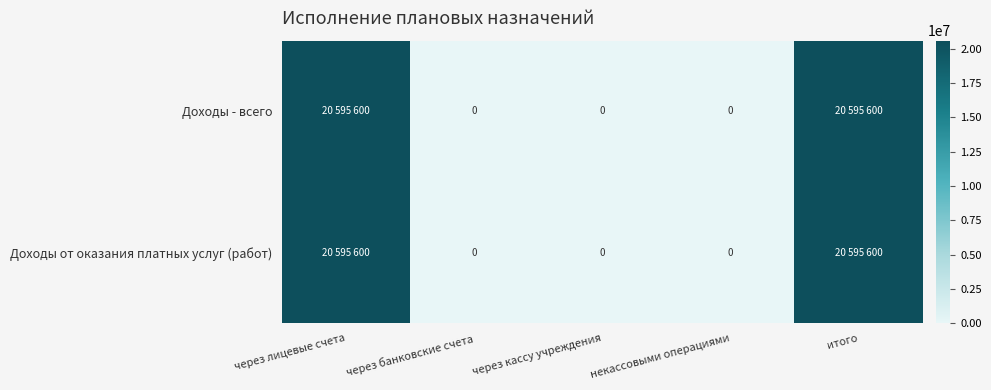

What is the maximum value for Доходы - всего?

20595600